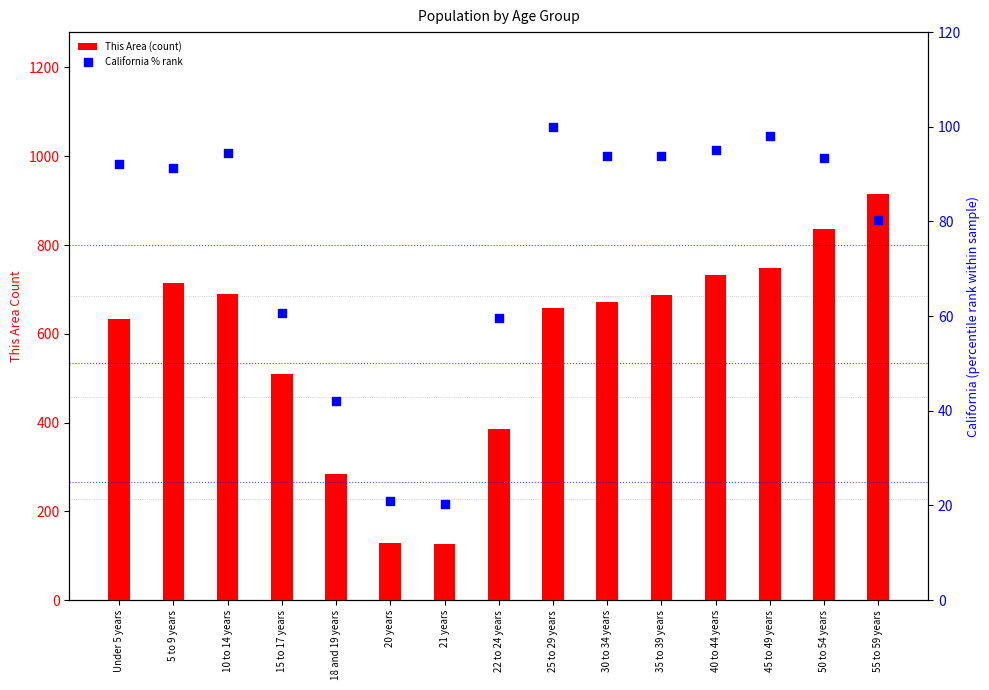

Which series has the widest spread of Y values?

This Area (count)